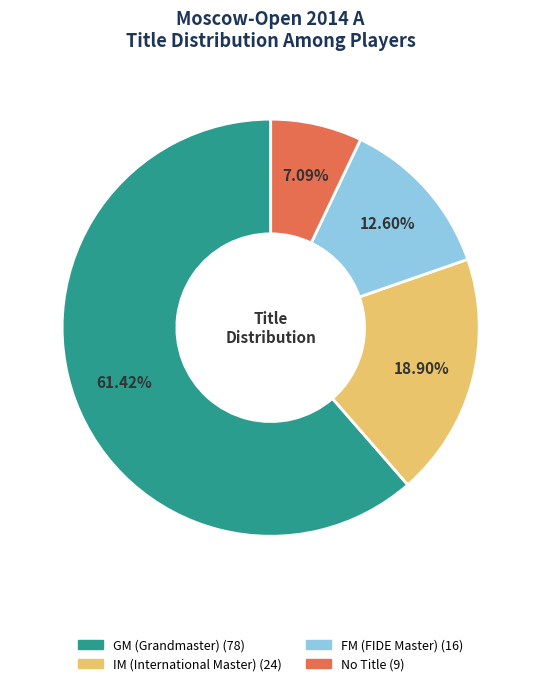

Count the number of slices in the pie.

4